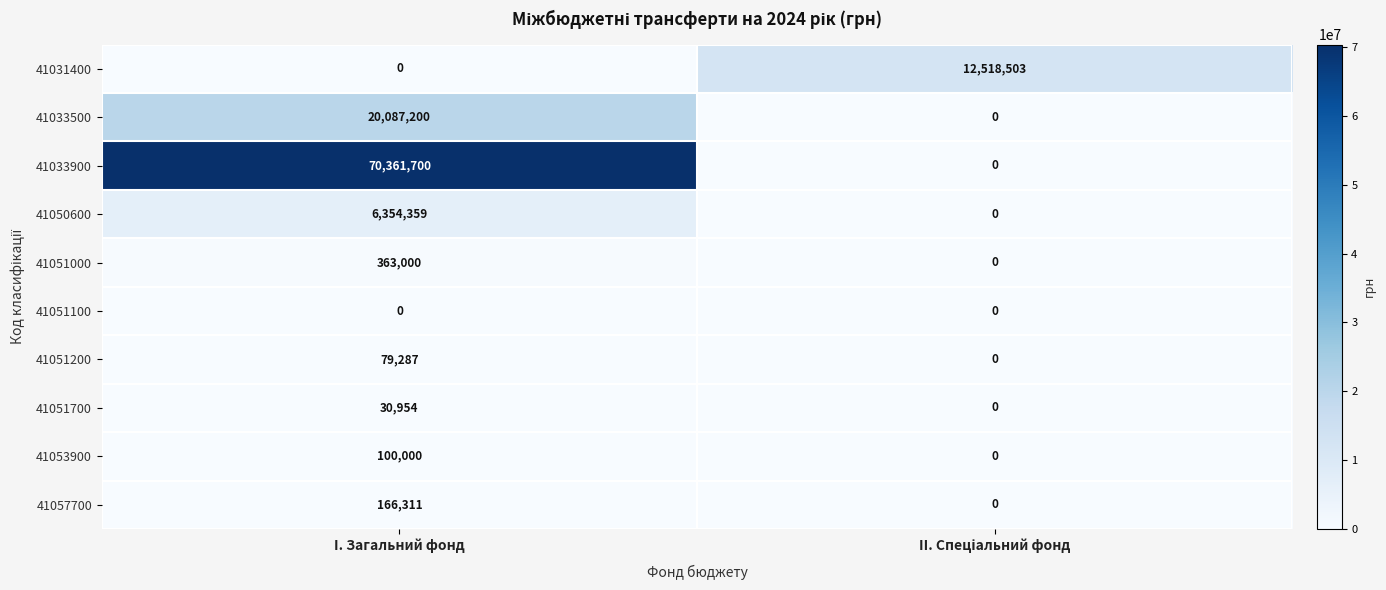

Which series has the widest spread of values?

41033900